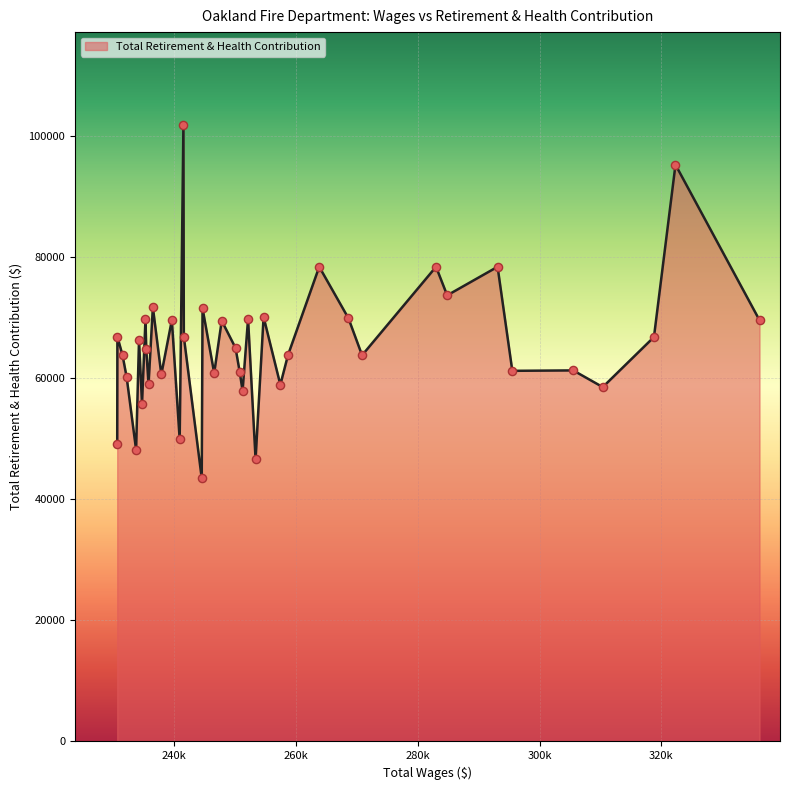

What is the difference between the maximum and minimum values?

58424